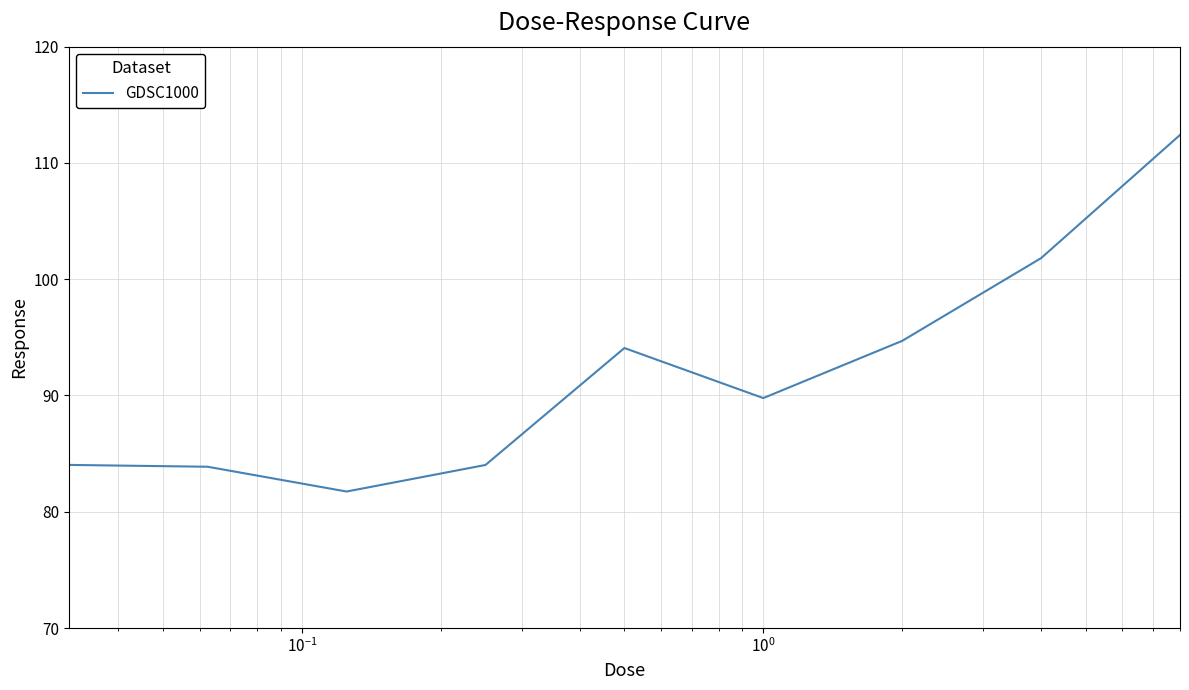

What is the minimum value shown in the chart?

81.7